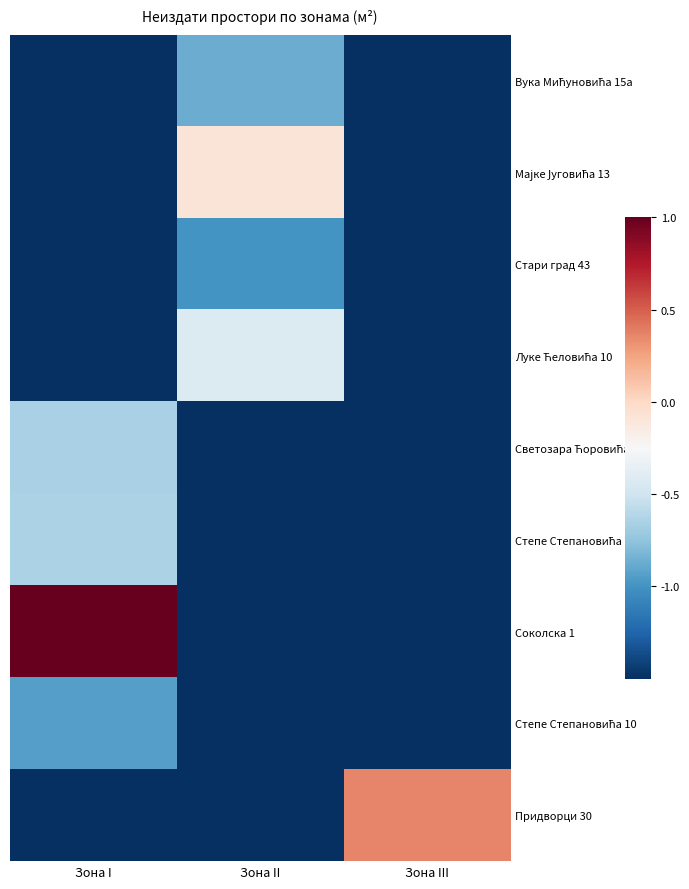

Rank the series by their maximum value, from lowest to highest.

Стари град 43, Степе Степановића 10, Вука Мићуновића 15а, Светозара Ћоровића, Степе Степановића 7, Луке Ћеловића 10, Мајке Југовића 13, Придворци 30, Соколска 1